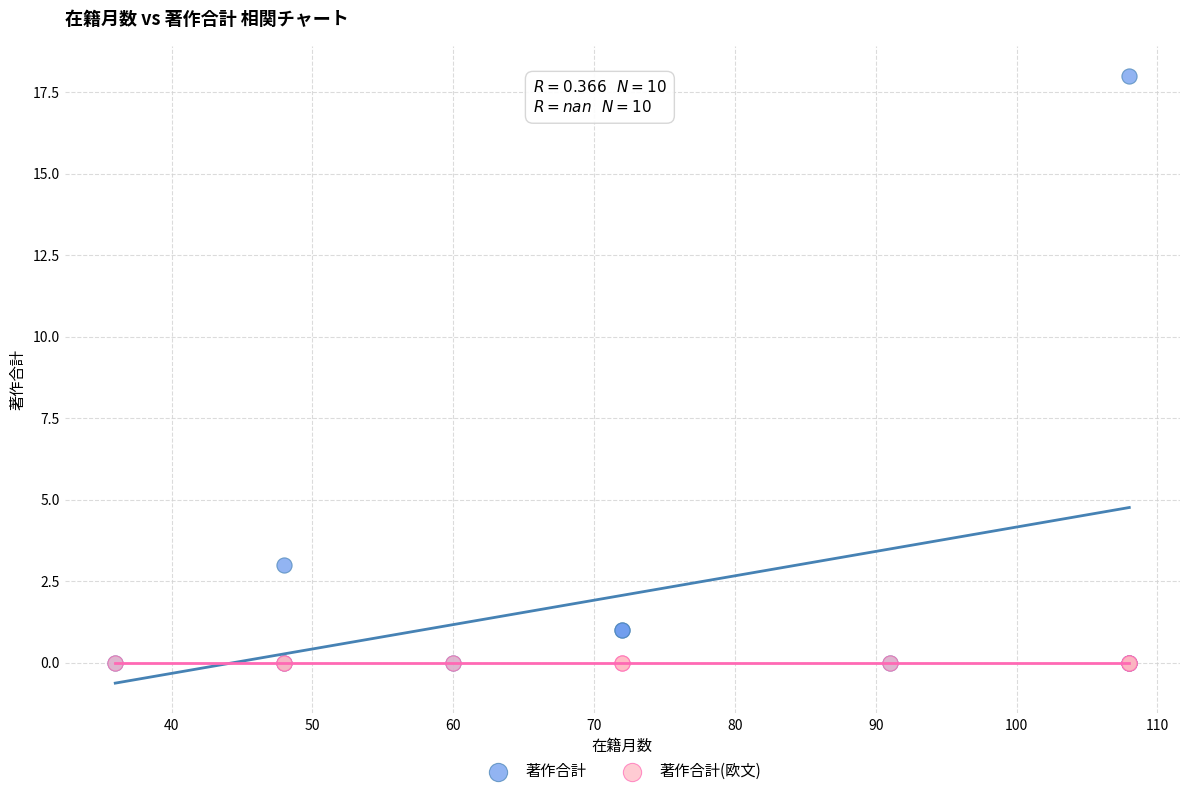

Across all series, what Y value is closest to 9?

3